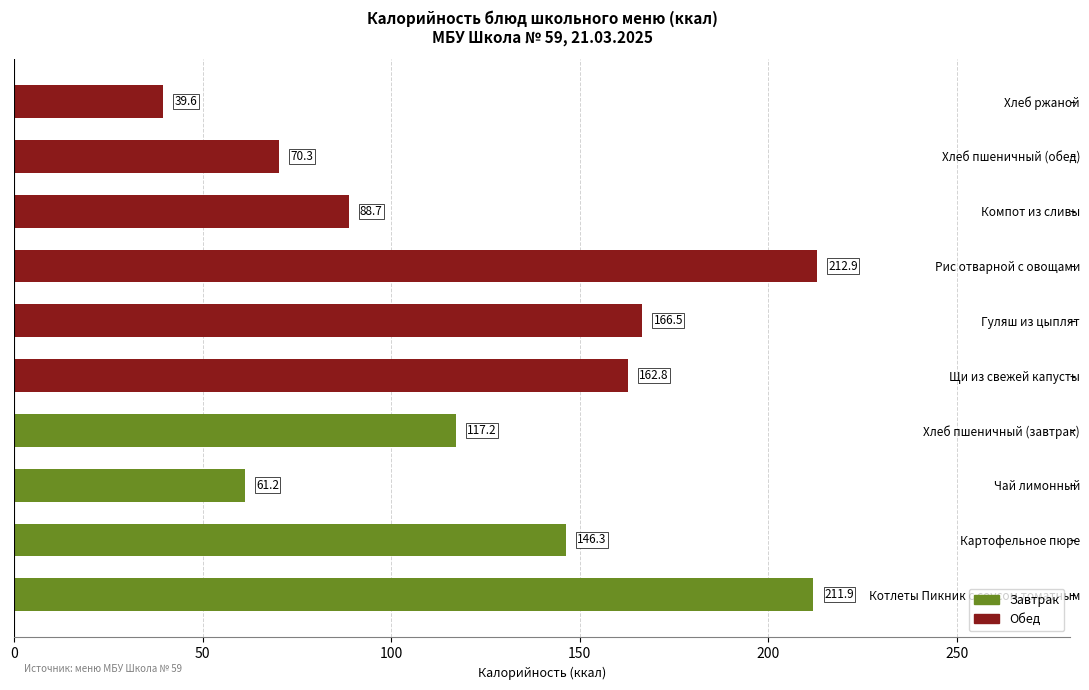

What value does the data have at Хлеб пшеничный (обед)?

70.3